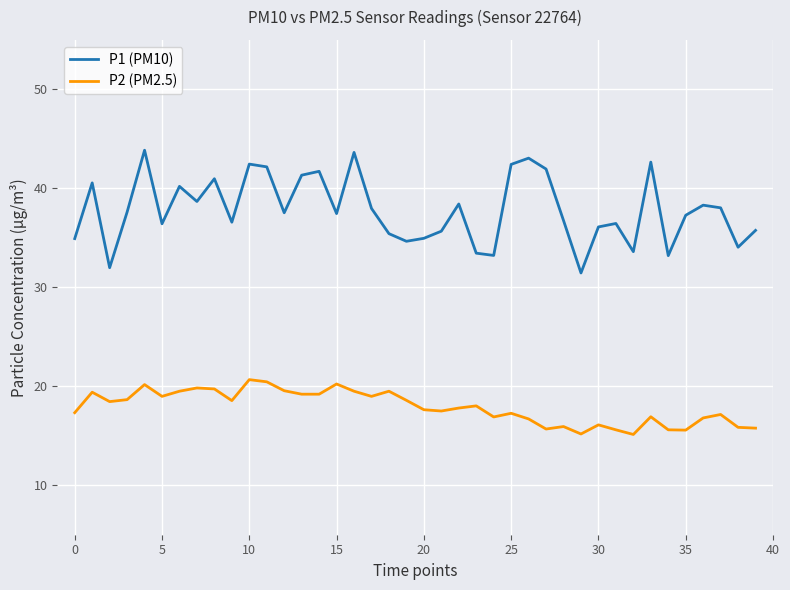

Which series has the largest total across all categories?

P1 (PM10)